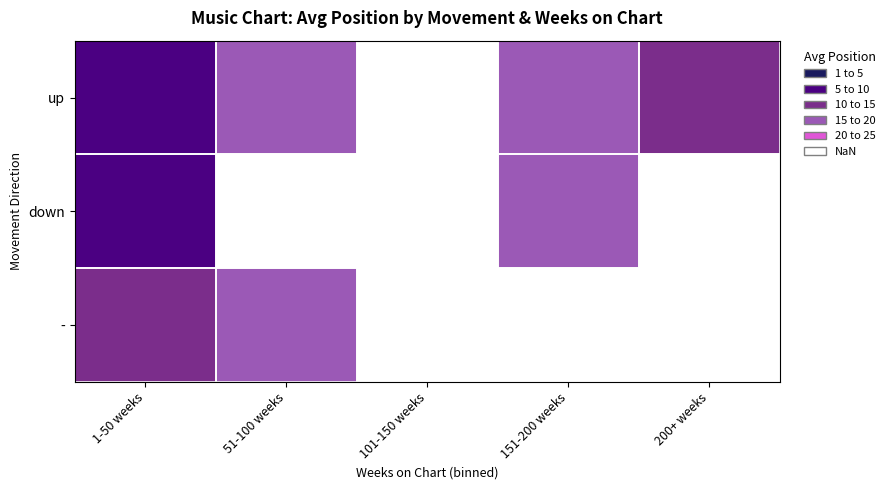

What is the highest value of the up series?

18.0